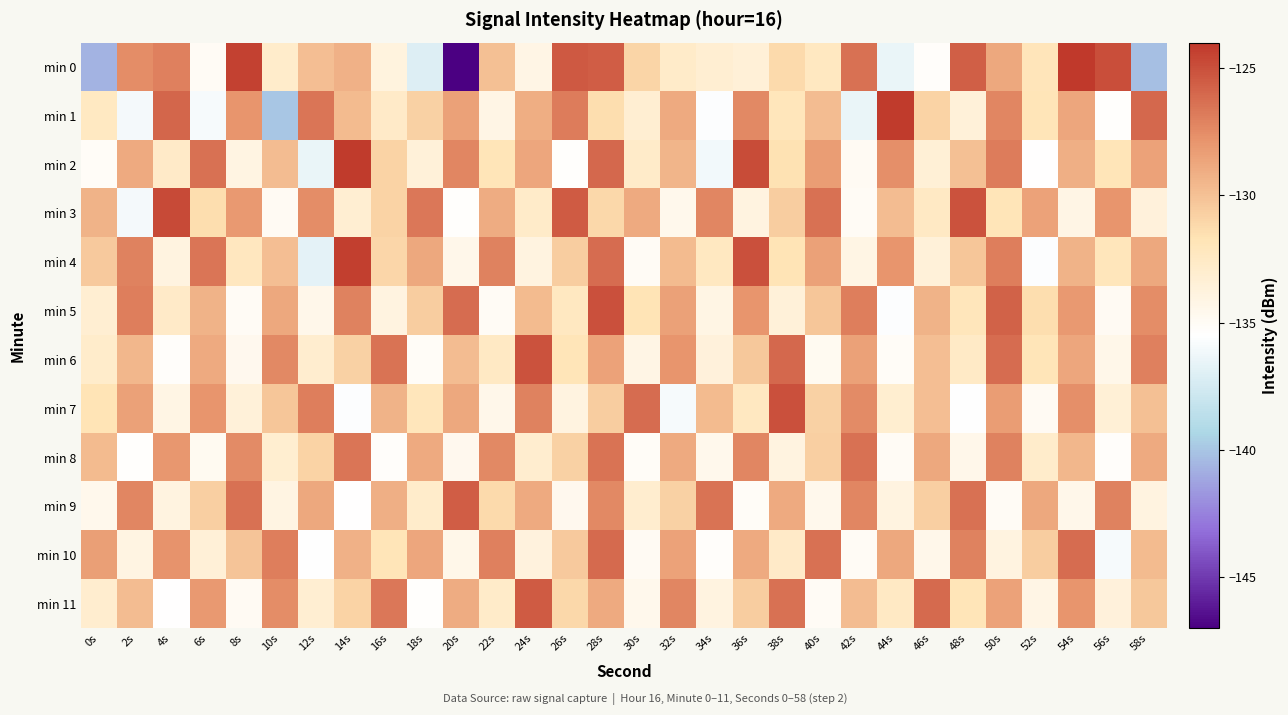

At which category is the sum across all series the highest?

28s